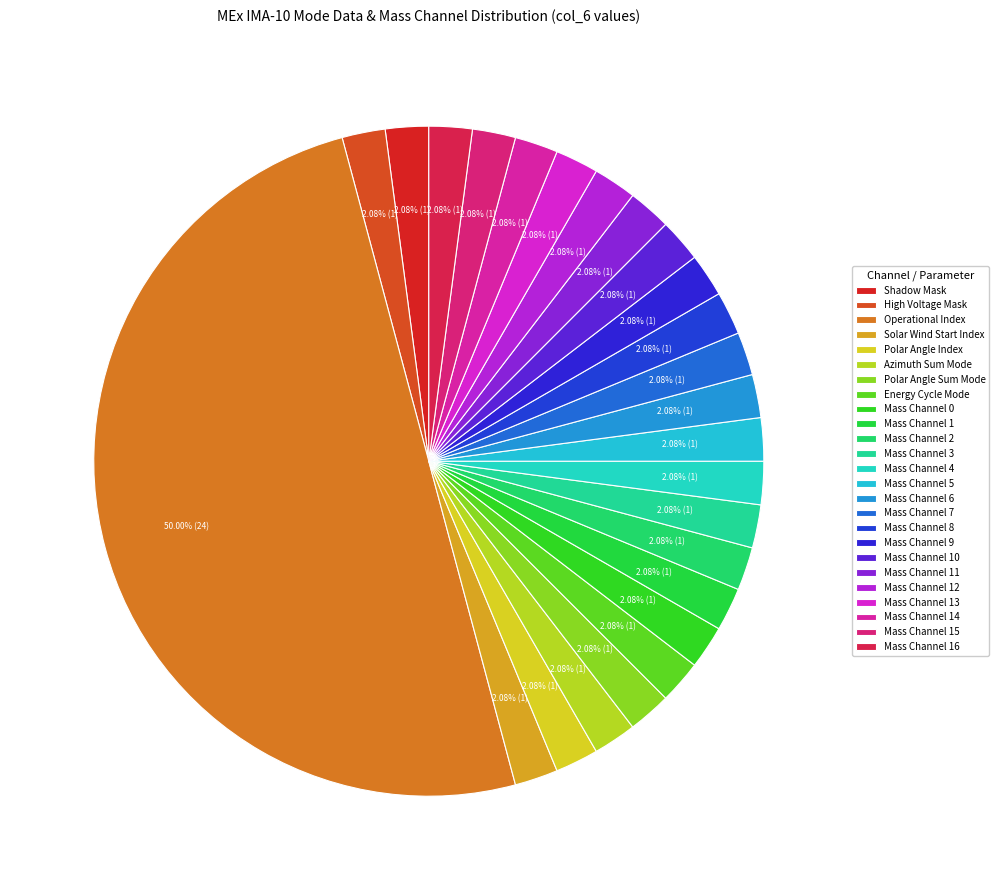

Is there a majority slice in this chart?

Yes